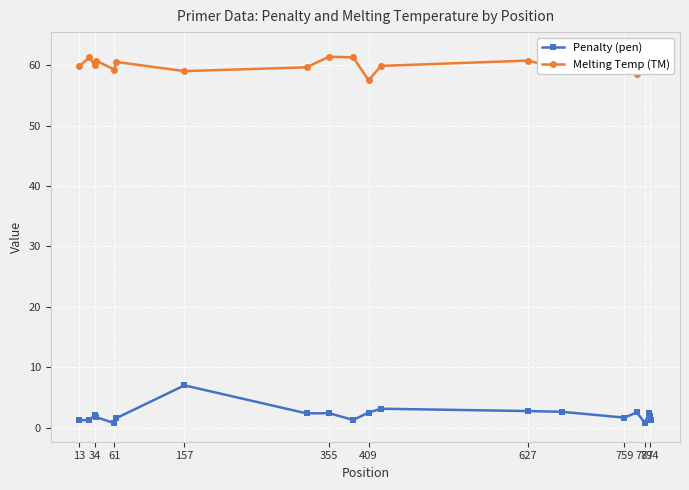

What is the sum of all Penalty (pen) values?

43.2